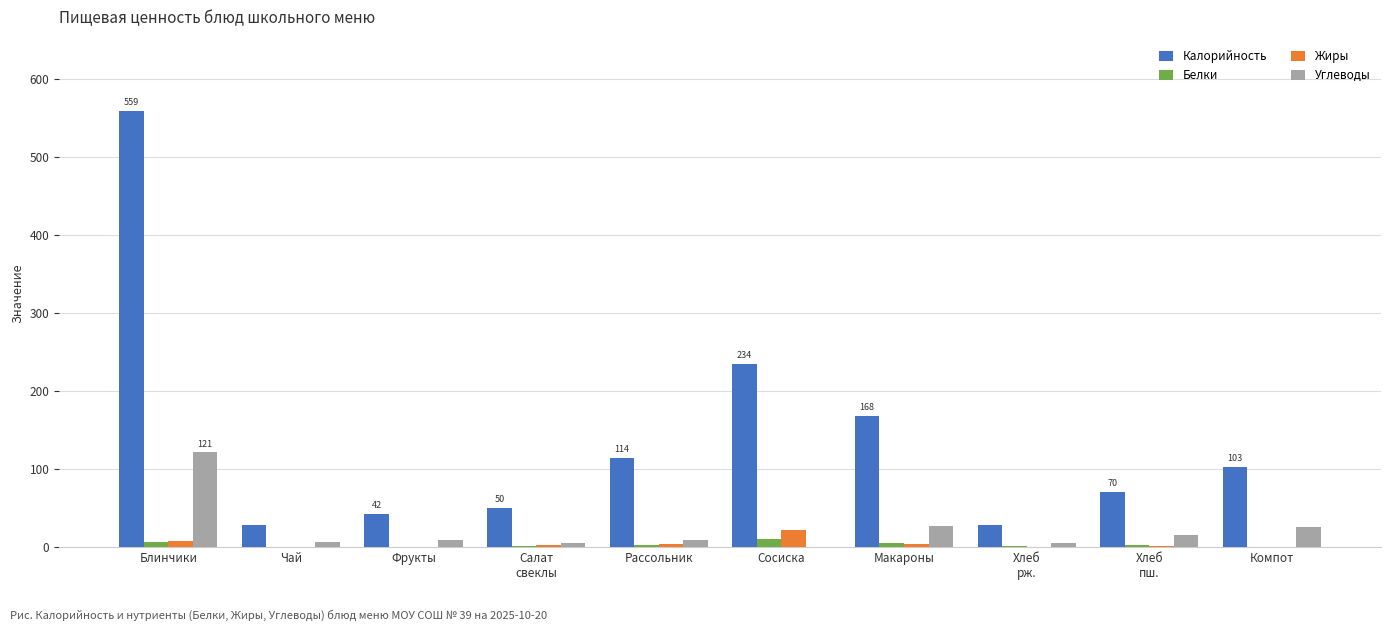

Is the value of Белки at Фрукты greater than the value of Калорийность at Компот?

No